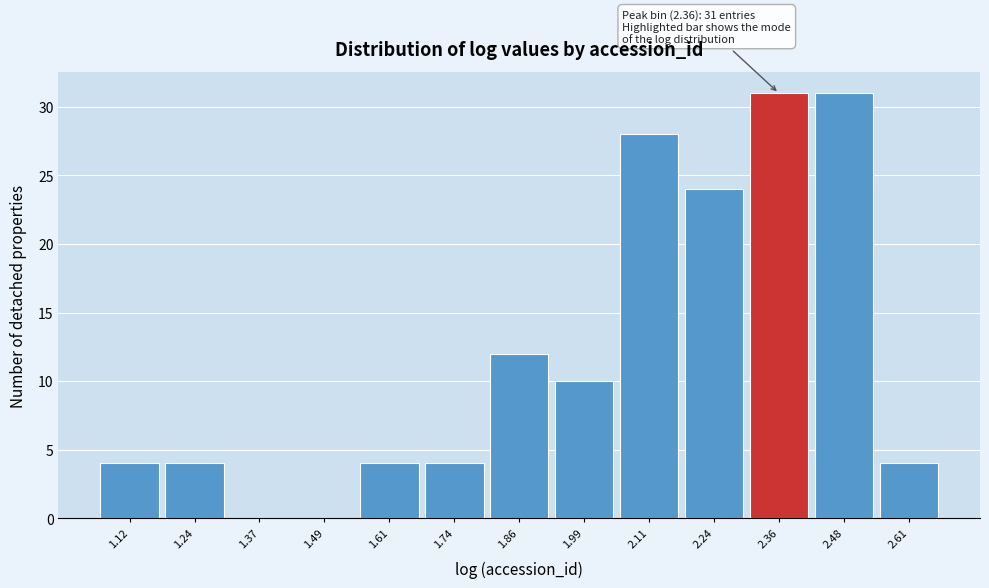

Reading left to right, extract all data points from this chart.

1.12=4	1.24=4	1.37=0	1.49=0	1.61=4	1.74=4	1.86=12	1.99=10	2.11=28	2.24=24	2.36=31	2.48=31	2.61=4